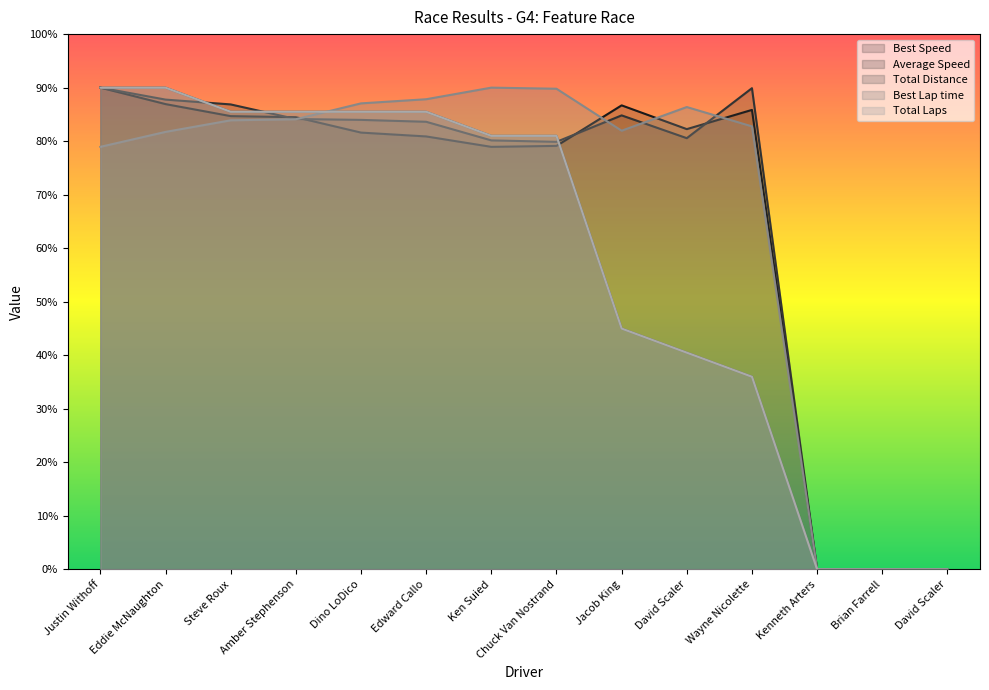

What is the sum of all Average Speed values?

931.7